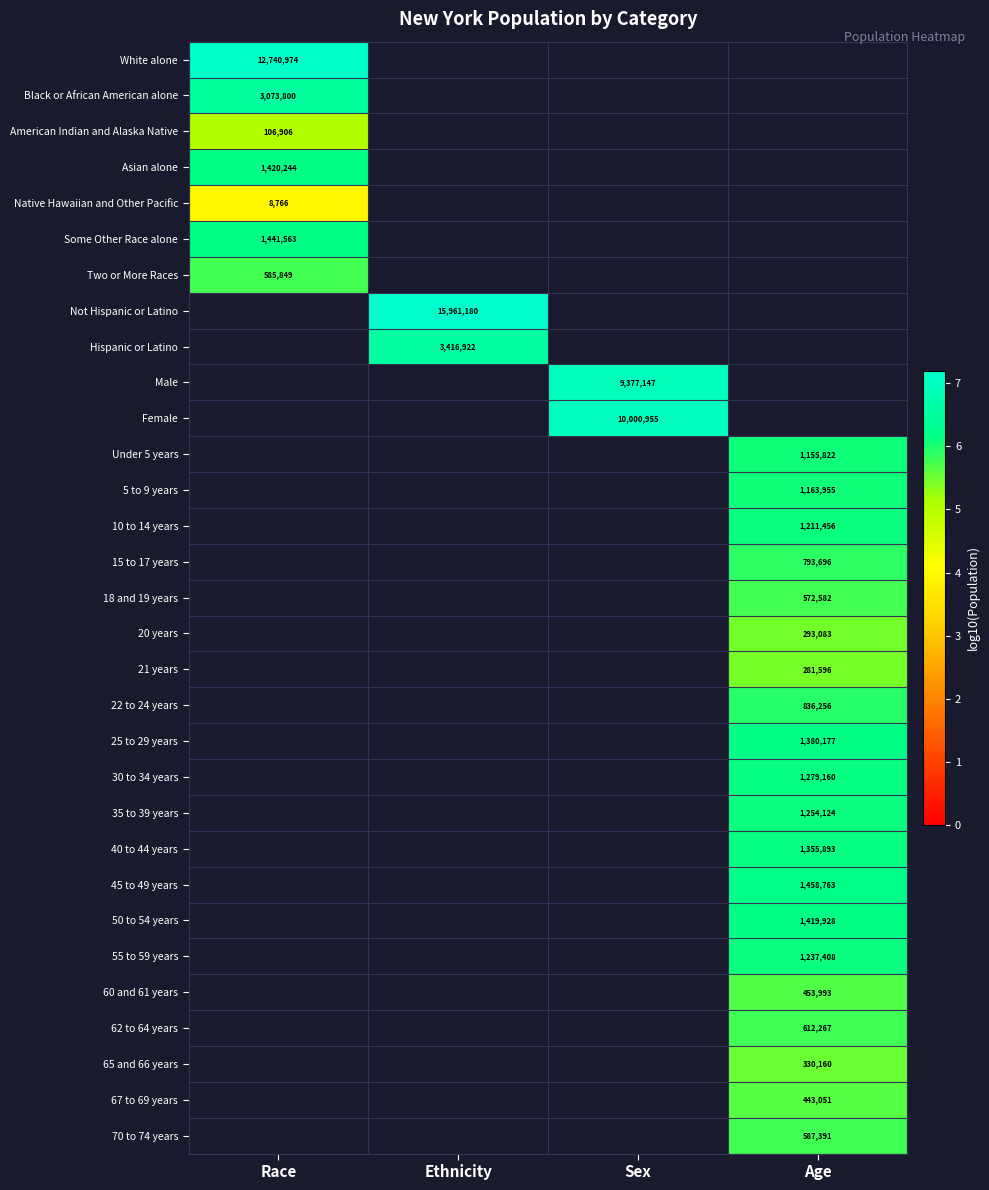

At which category does the chart reach its peak across all series?

Ethnicity